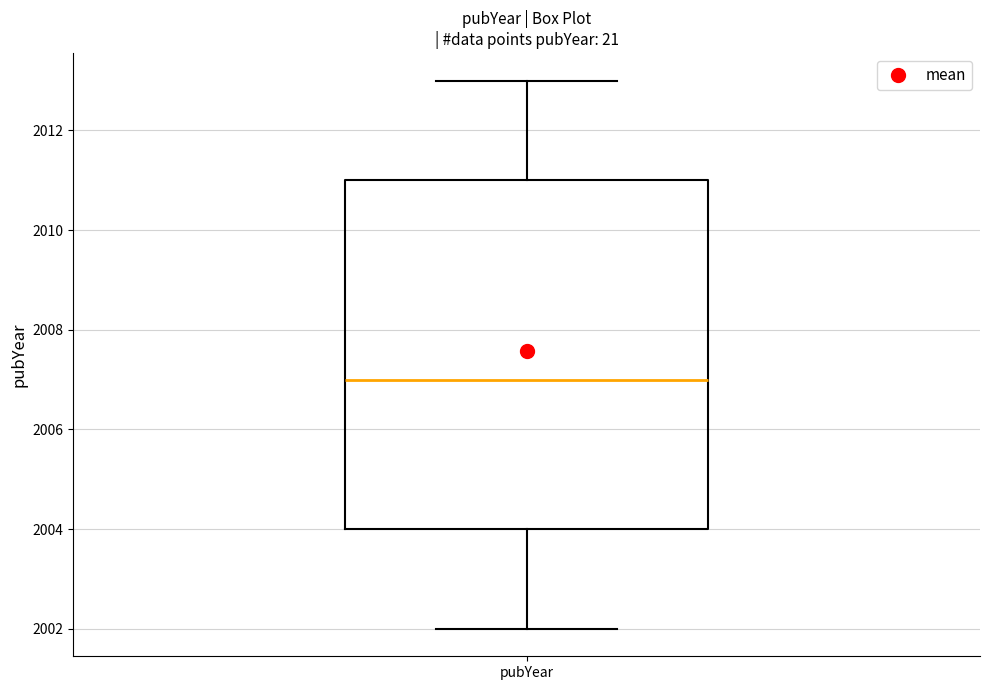

Read this box plot against the y-axis: the position of the median line, the range covered by the box, and the ends of both whiskers. The values are not printed on the chart, so give them approximately, as read against the axis.

median 2007, box 2004 to 2011, whiskers 2002 to 2013